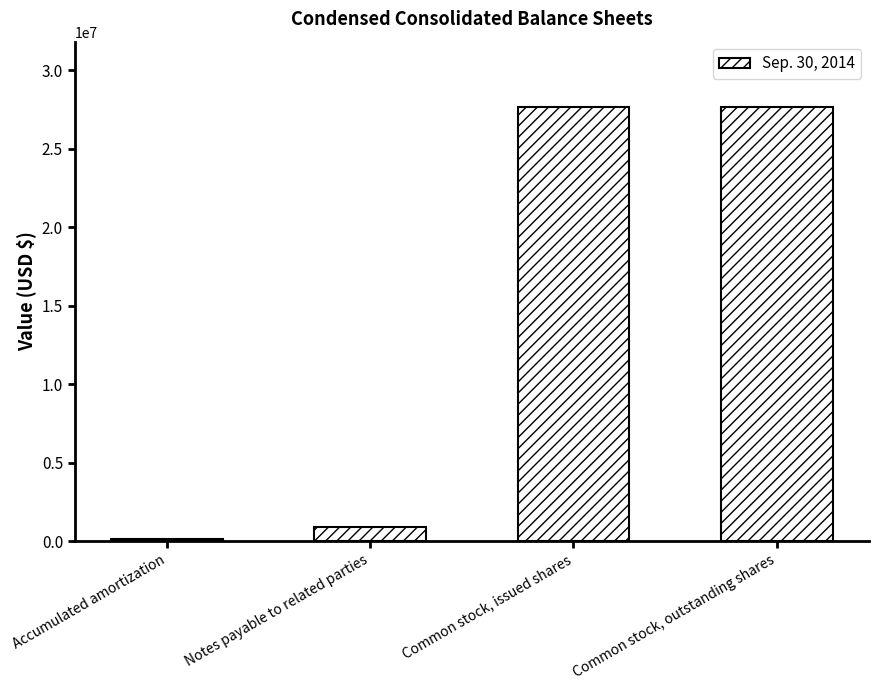

Which category has the lowest value across all series?

Accumulated amortization